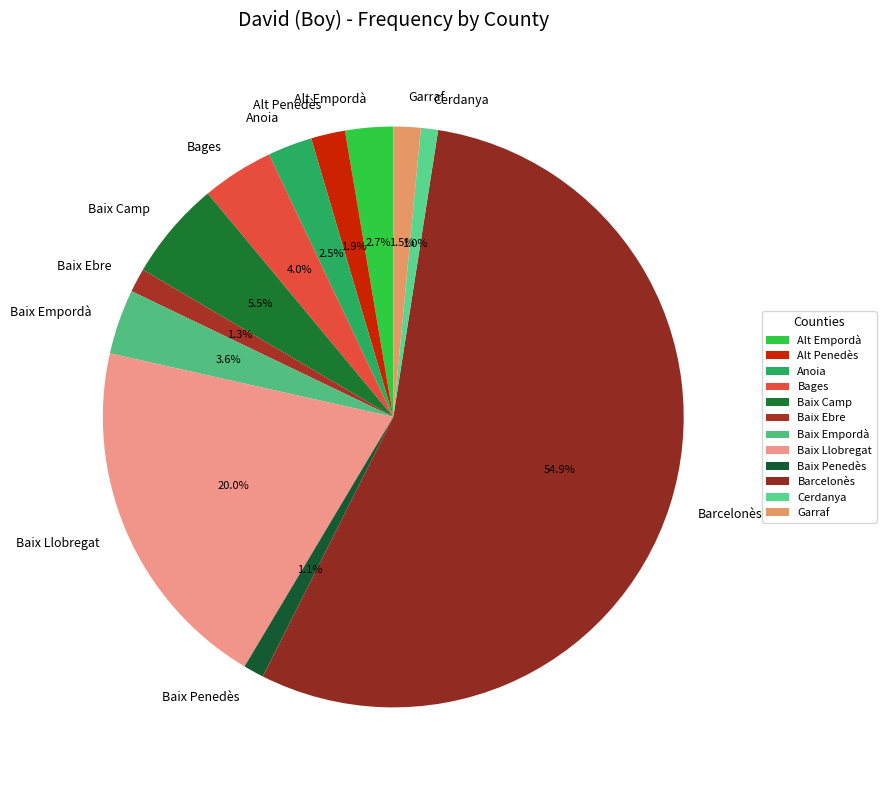

Which category has the biggest portion of the pie?

Barcelonès